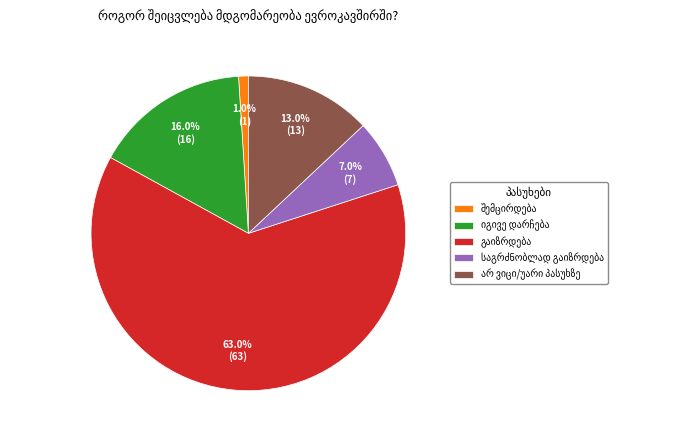

Is there a majority slice in this chart?

Yes